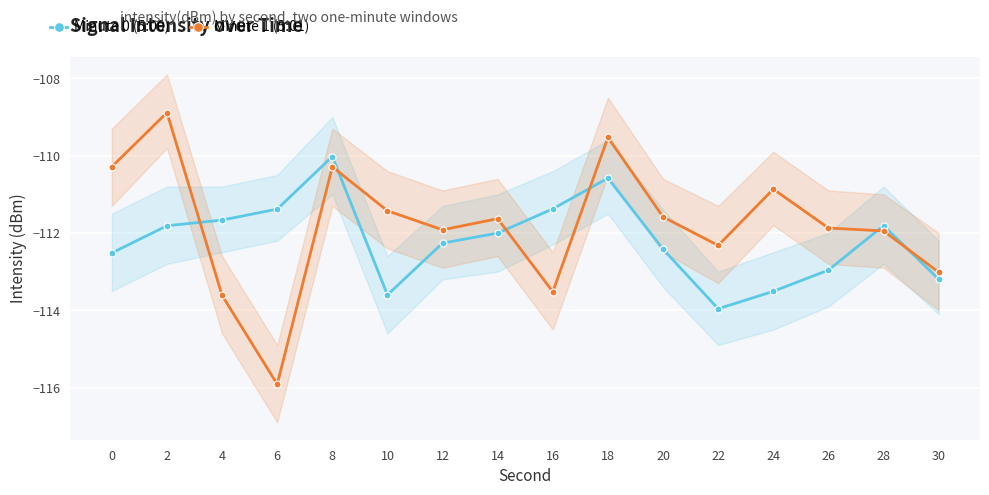

The value of Minute 1 (5:01) at 20 is -111.6. True or false?

True